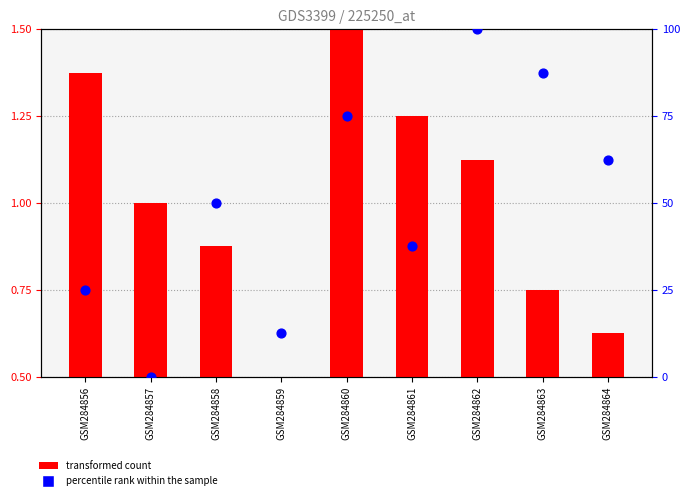

Which series has the largest total across all categories?

percentile rank within the sample